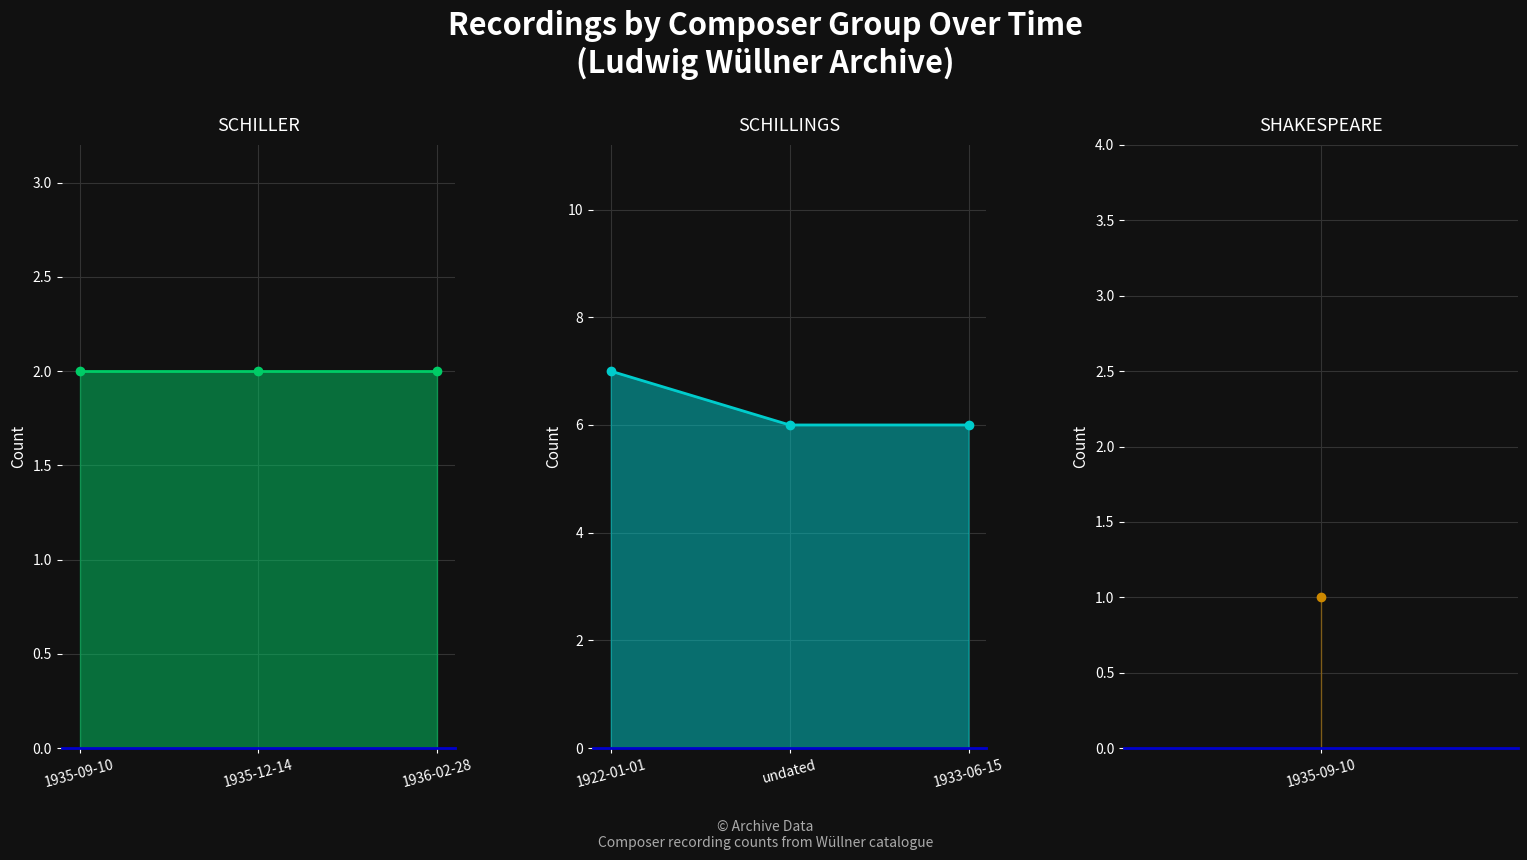

The SCHILLINGS series shows 8 at undated. True or false?

False